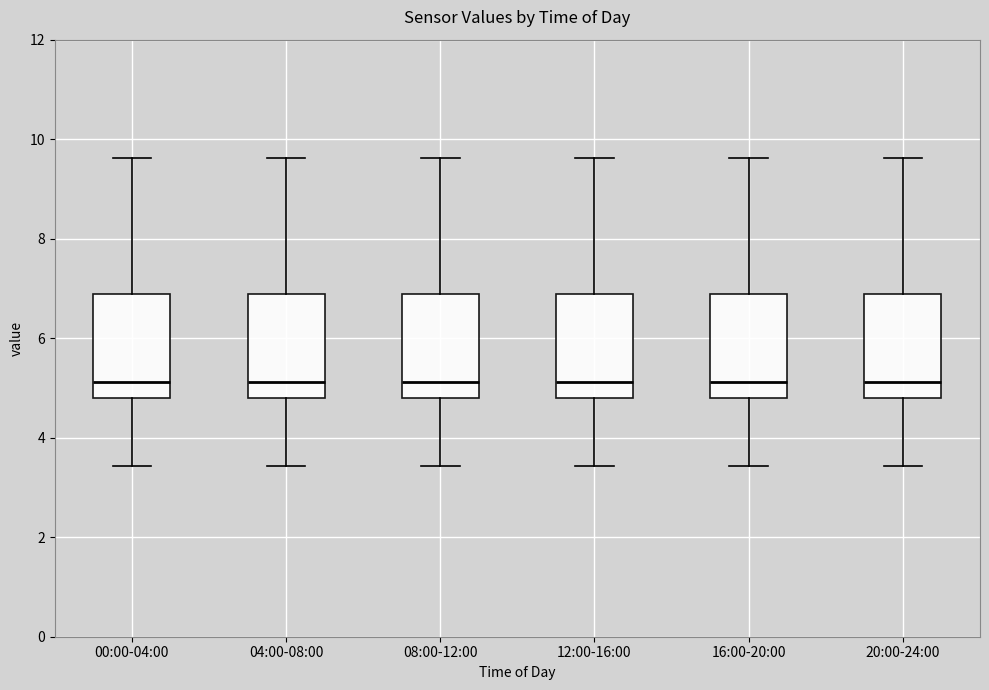

Where does the lower whisker of the box for 20:00-24:00 end on the y-axis? The values are not printed on the chart, so give them approximately, as read against the axis.

3.4